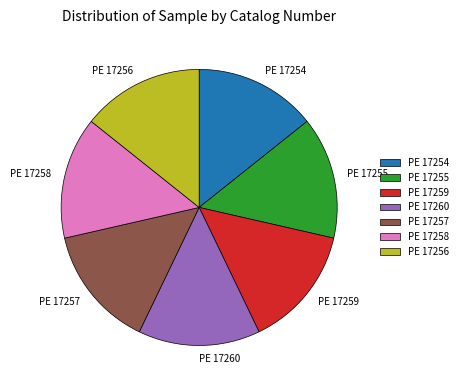

How many segments does this pie chart have?

7